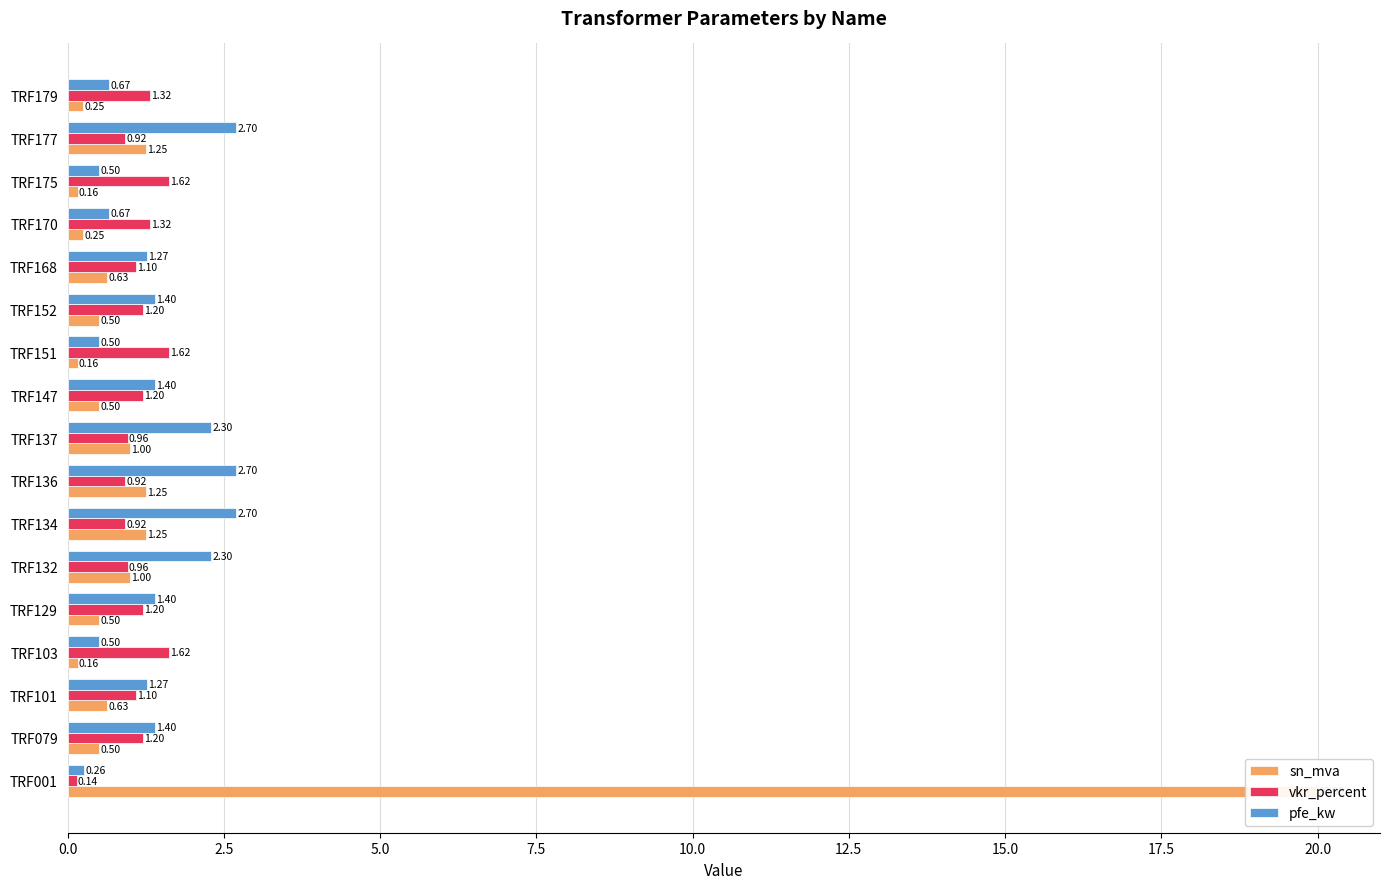

How many distinct data groups are displayed?

3